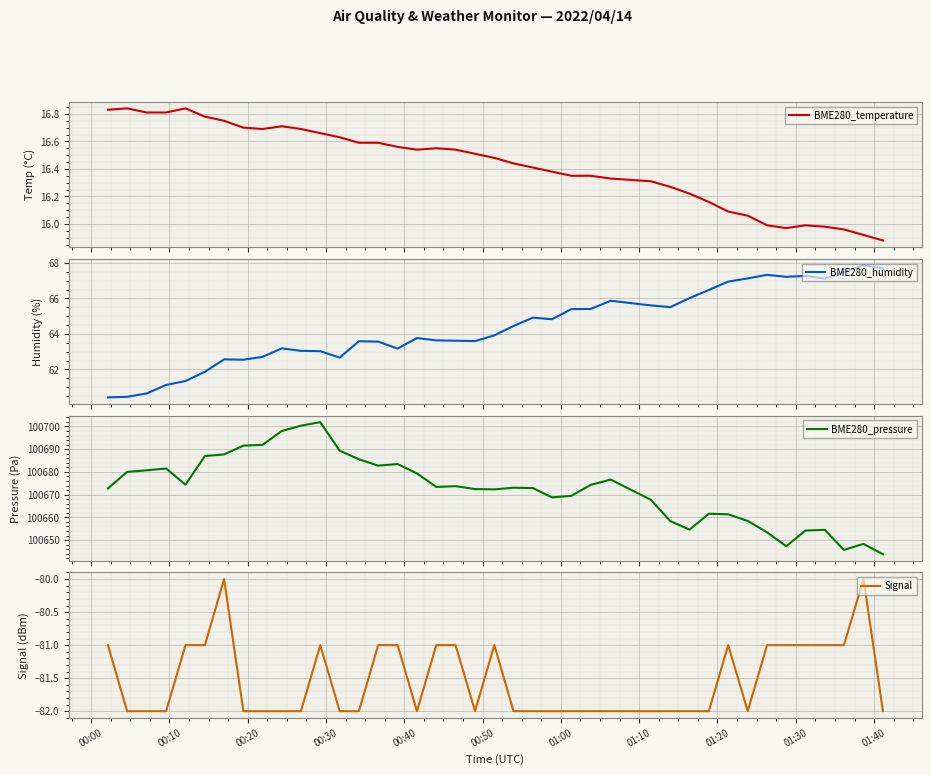

What is the maximum value shown in the chart?

100701.9